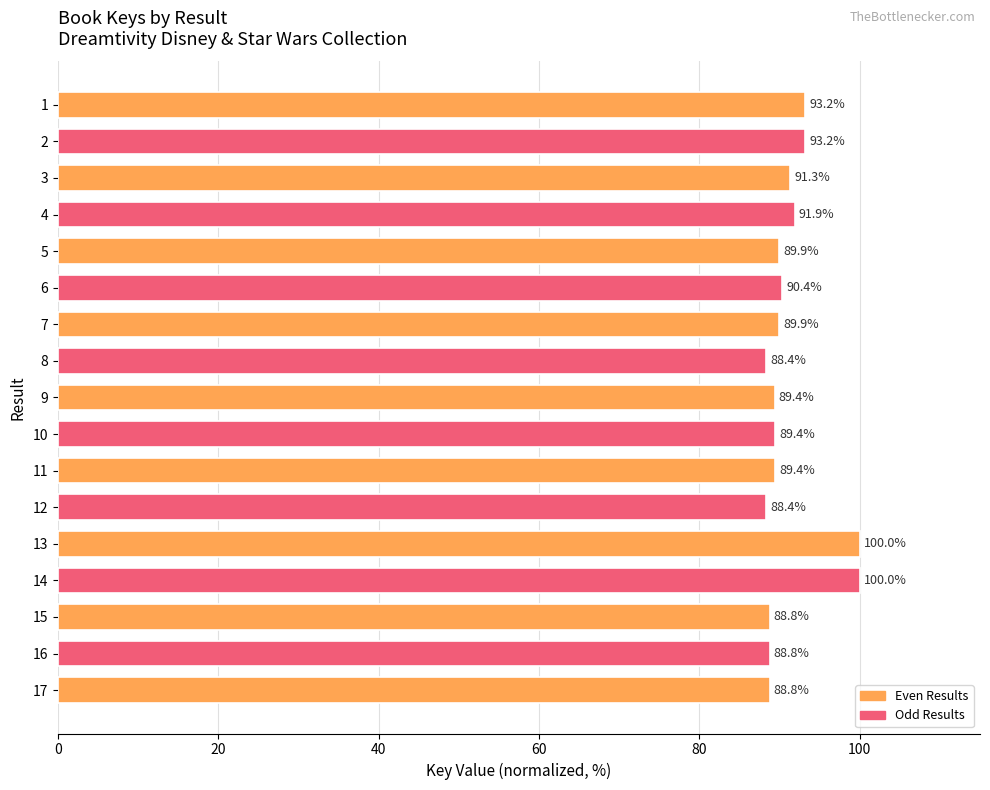

How many data points are above 89?

12